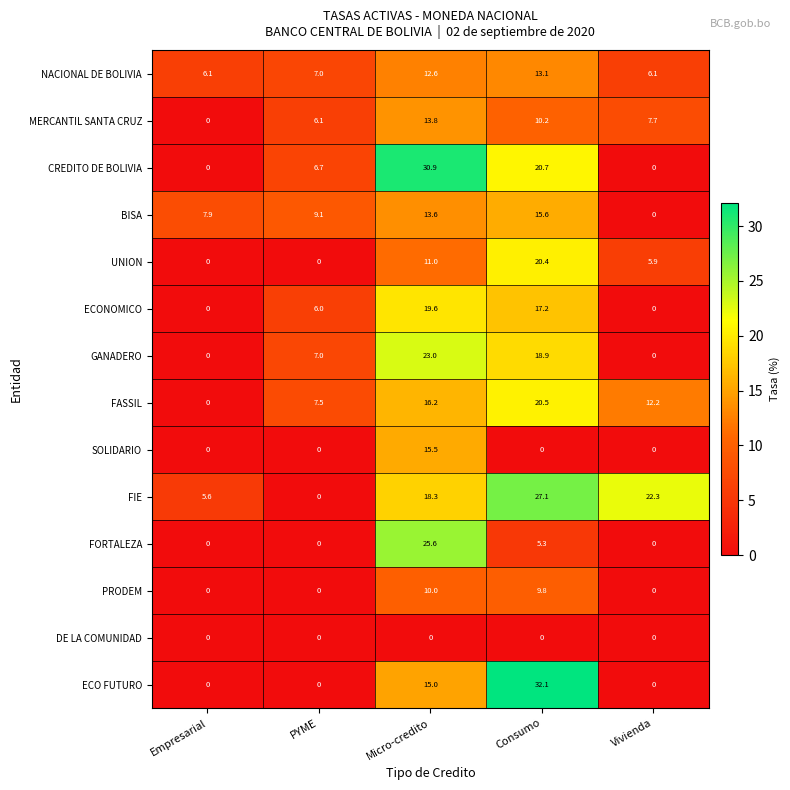

The value of SOLIDARIO at Empresarial is -6.1. True or false?

False